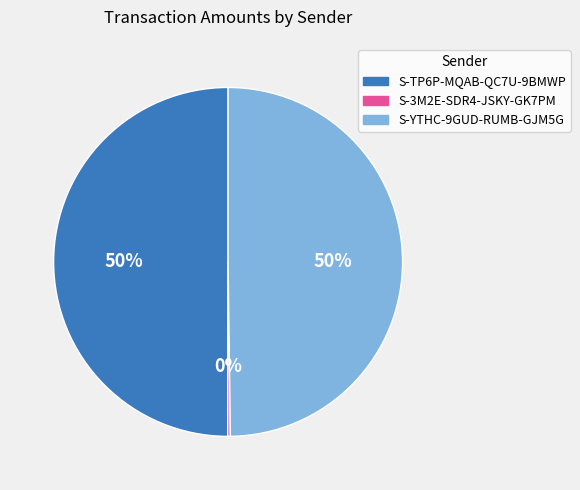

What is the ratio of the value at S-YTHC-9GUD-RUMB-GJM5G to the value at S-TP6P-MQAB-QC7U-9BMWP?

1.0